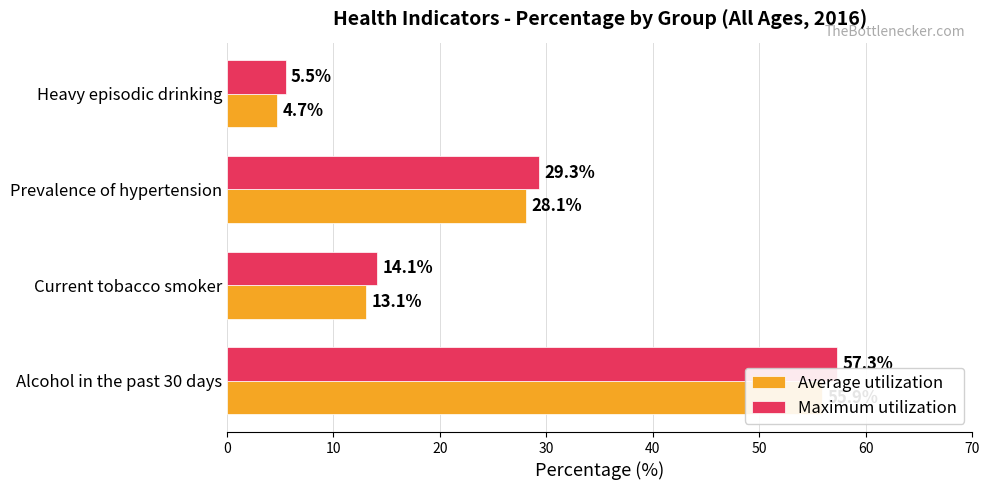

Rank the series by their average value, from lowest to highest.

Average utilization, Maximum utilization